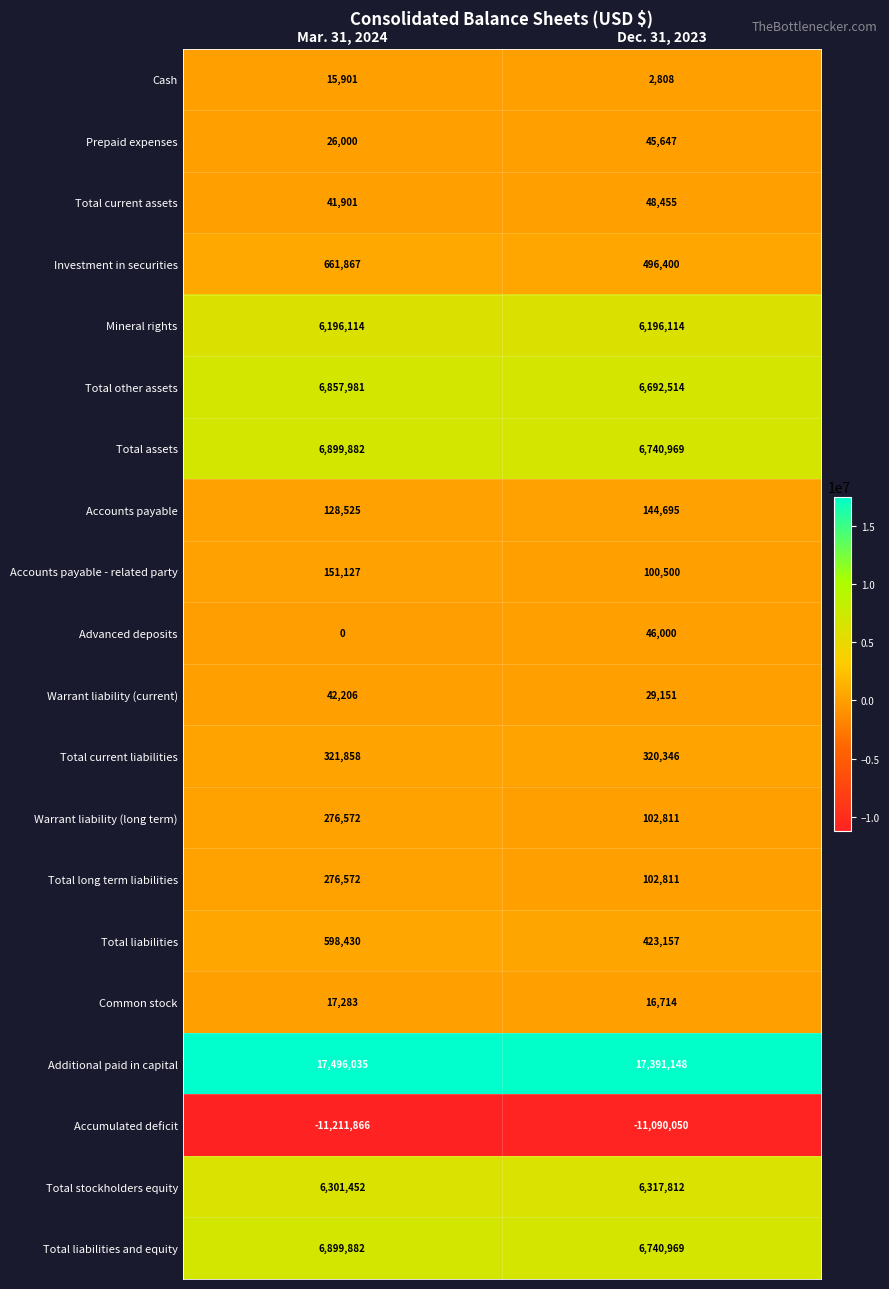

Rank the categories by Cash value from highest to lowest.

Mar. 31, 2024, Dec. 31, 2023